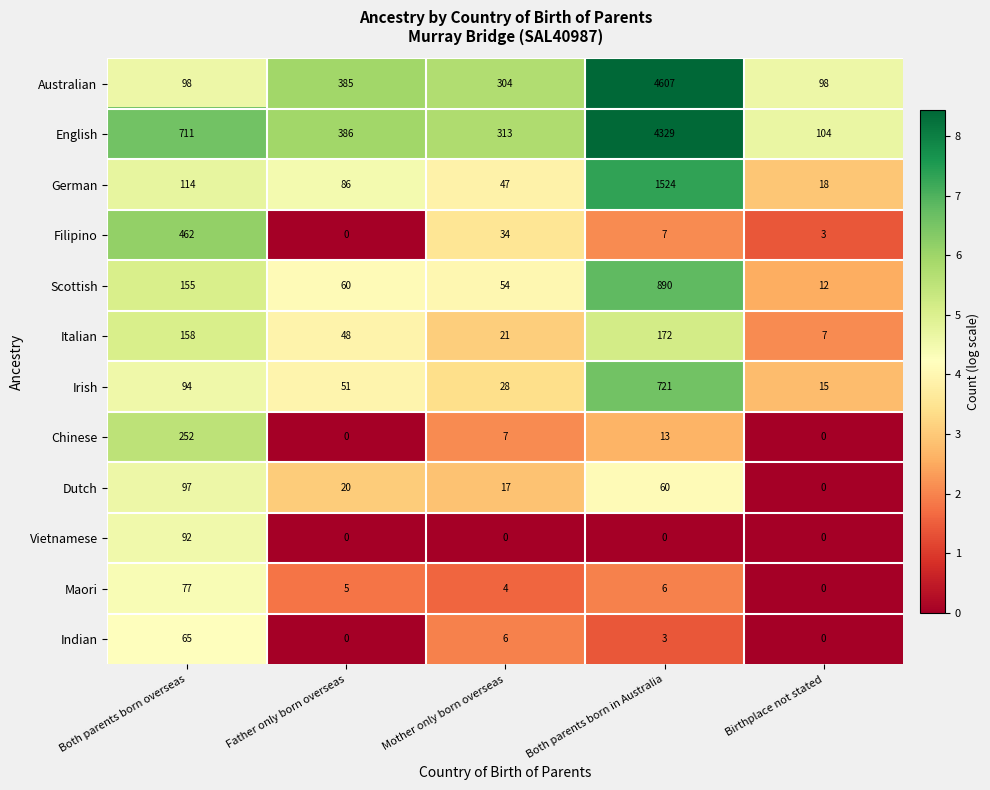

At which label does Filipino first exceed 7?

Both parents born overseas